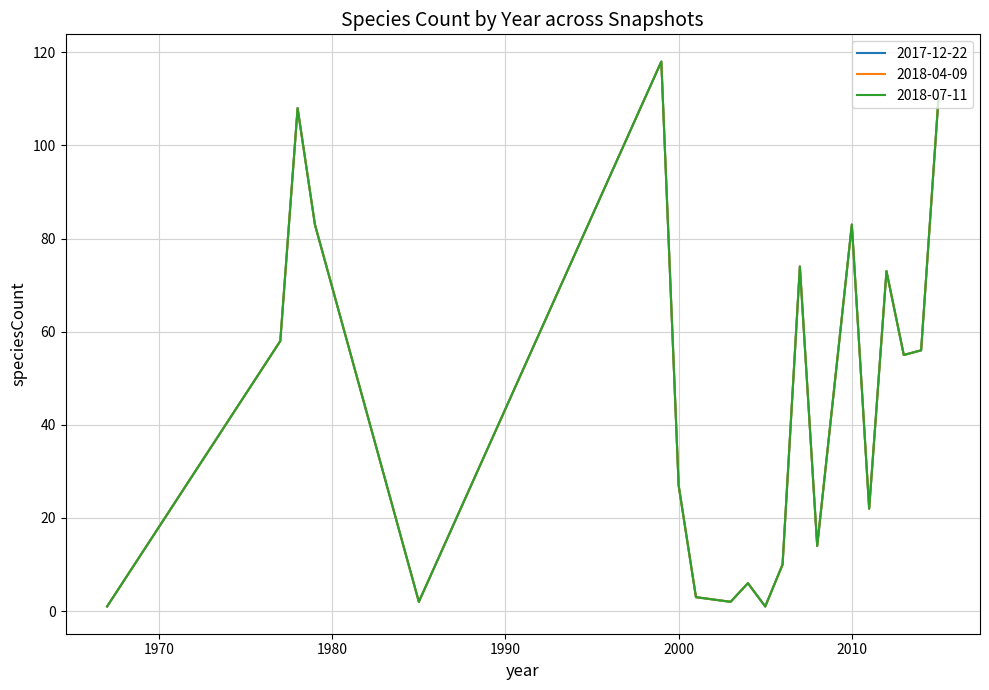

At how many categories does at least one series exceed 35?

10